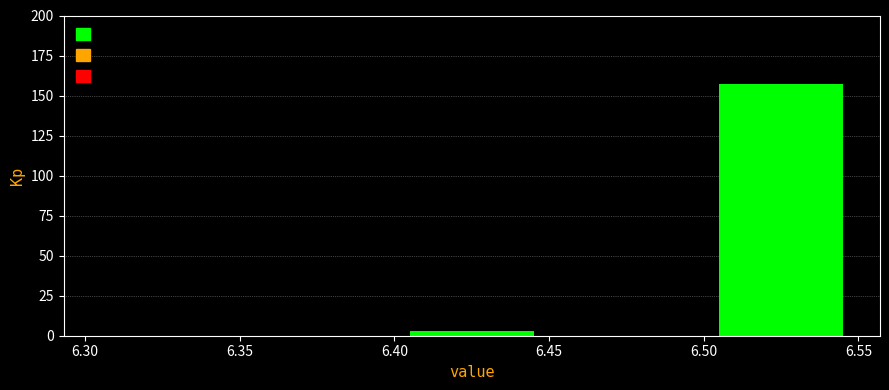

How tall is the bar that spans 6.50 to 6.55 on the x-axis? The values are not printed on the chart, so give them approximately, as read against the axis.

155